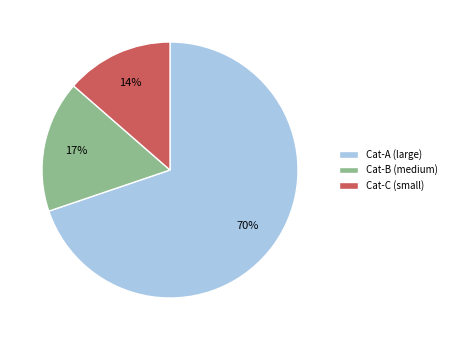

What is the smallest slice in the pie chart?

Cat-C (small)